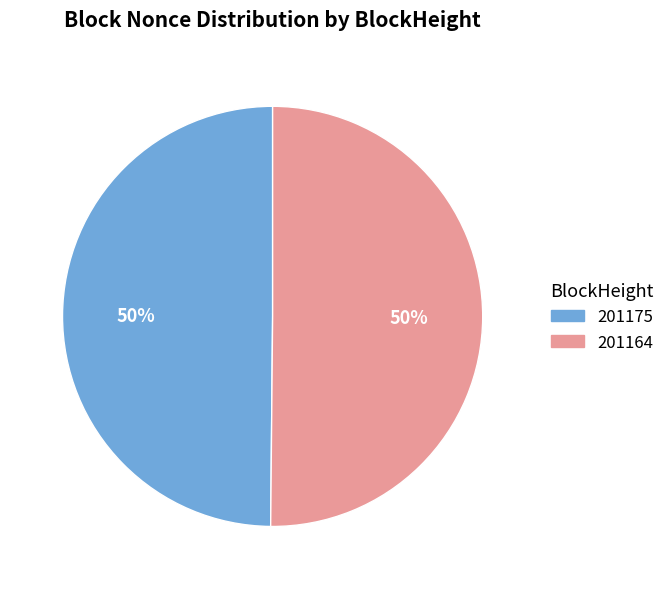

Is the sum of 201164 and 201175 greater than half?

Yes